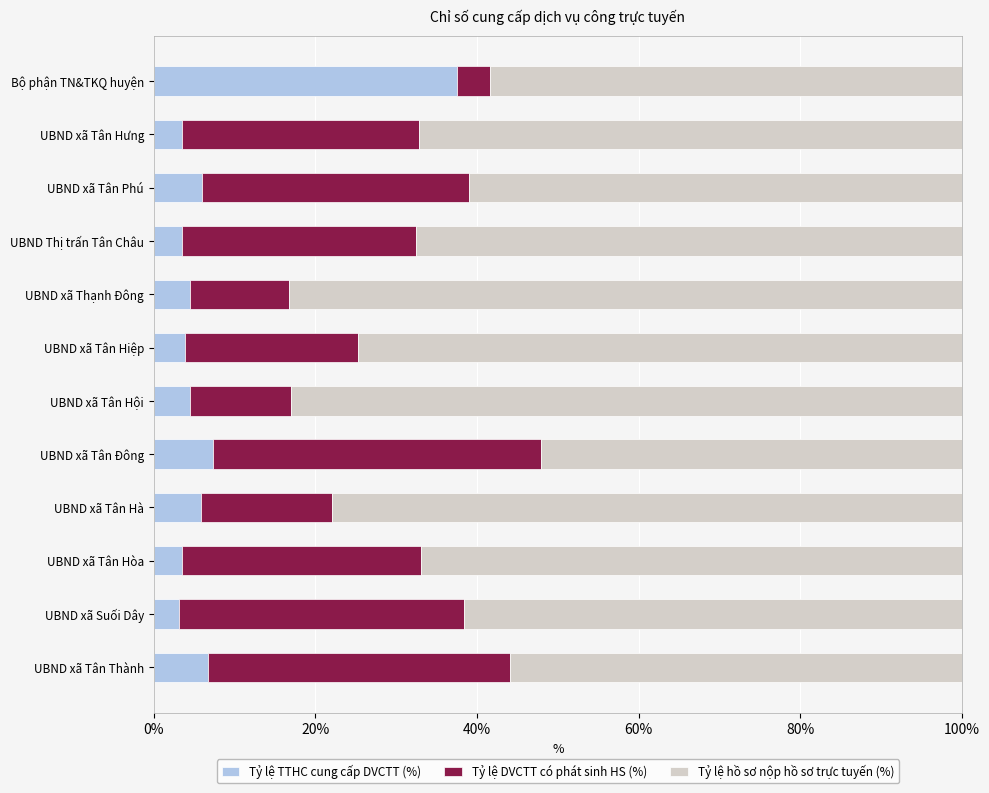

What is the sum of all Tỷ lệ TTHC cung cấp DVCTT (%) values?

89.8